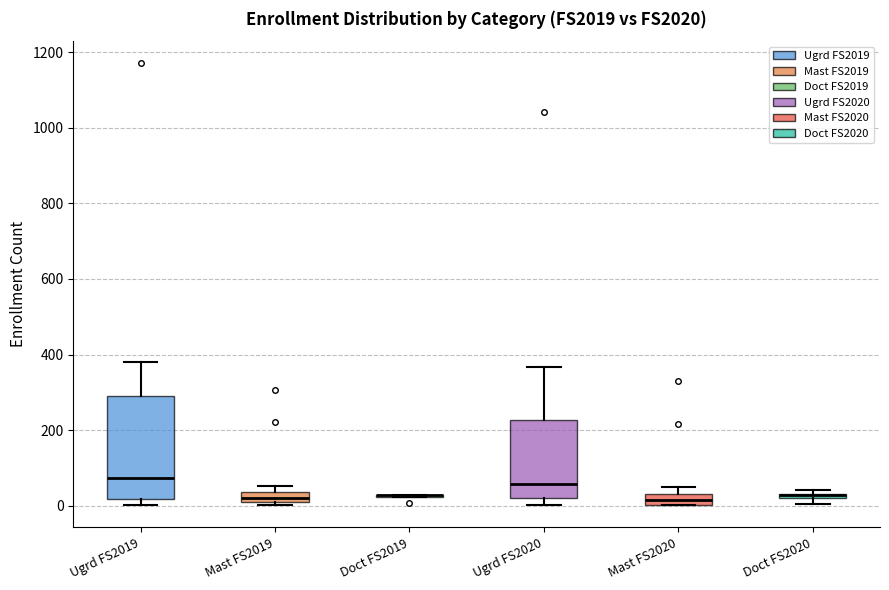

Comparing the boxes themselves (not the whiskers), which one is the tallest?

Ugrd FS2019